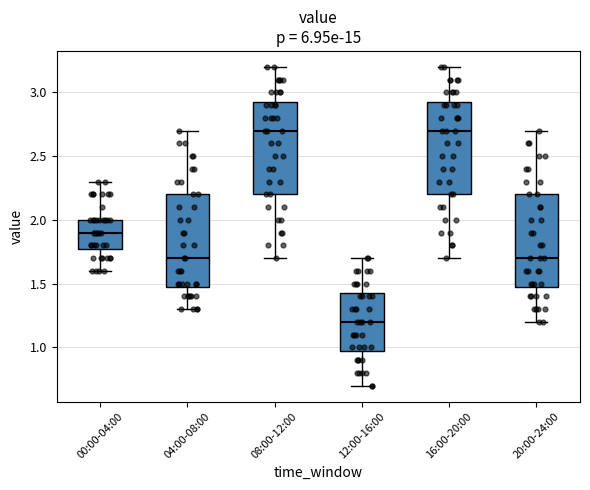

Where does the upper whisker of the box for 00:00-04:00 end on the y-axis? The values are not printed on the chart, so give them approximately, as read against the axis.

2.30